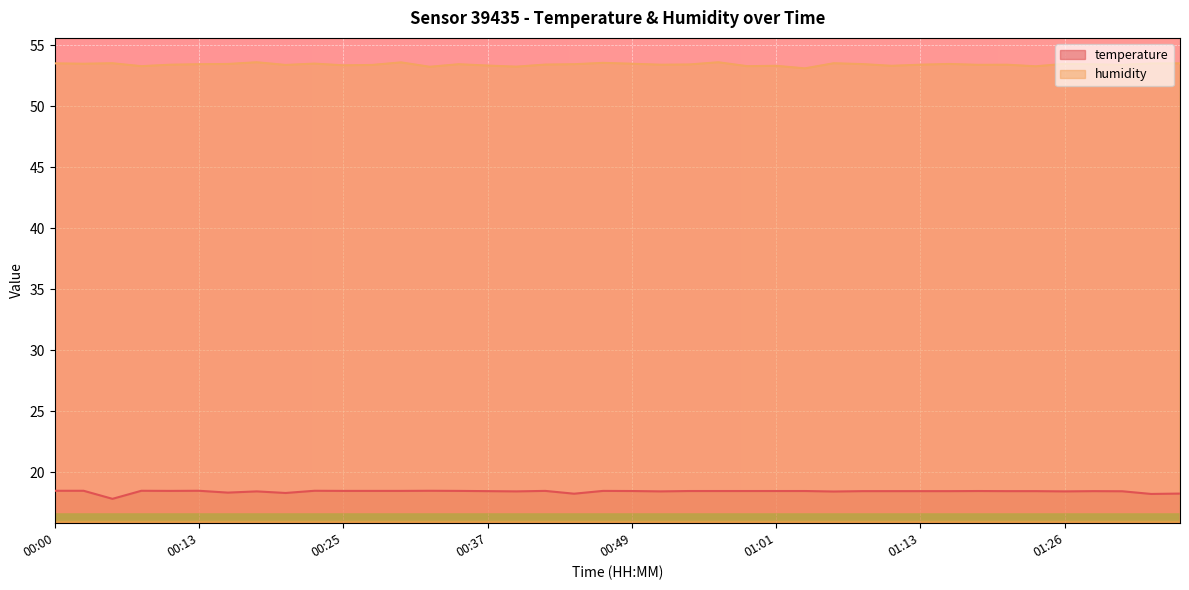

At which category does temperature reach its first local peak?

00:08